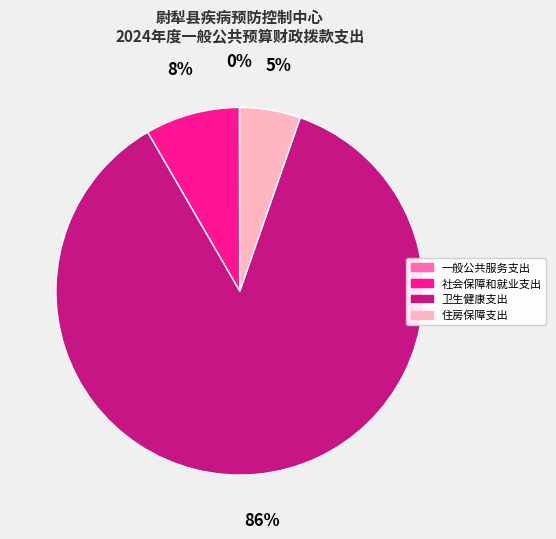

To the nearest percent, what portion does 社会保障和就业支出 represent?

8%